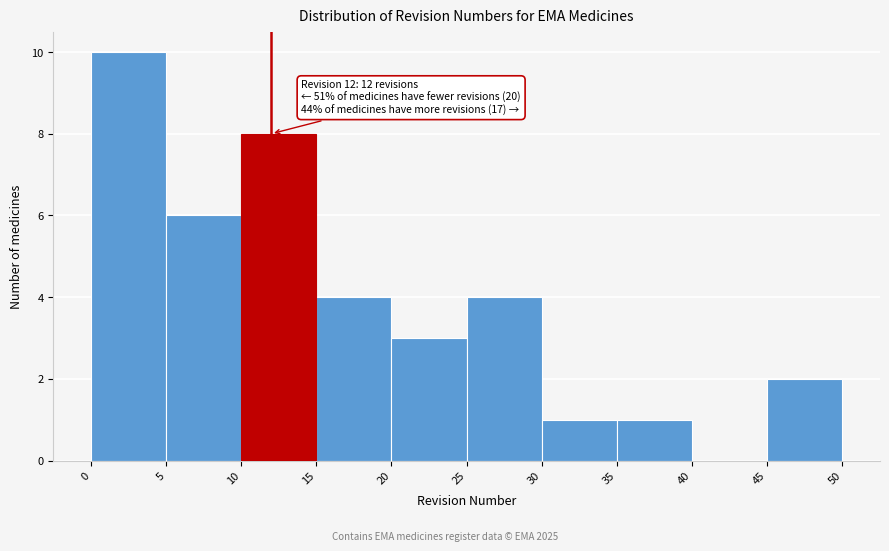

Which range on the x-axis has the tallest bar?

0 to 5